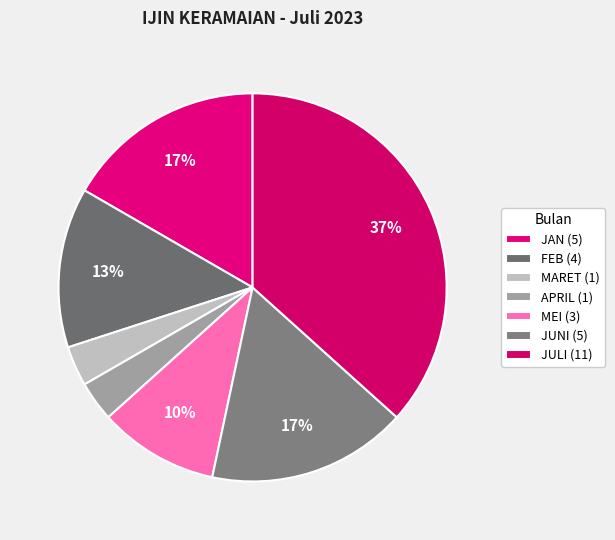

To the nearest percent, what is the combined percentage of FEB and JUNI?

30%